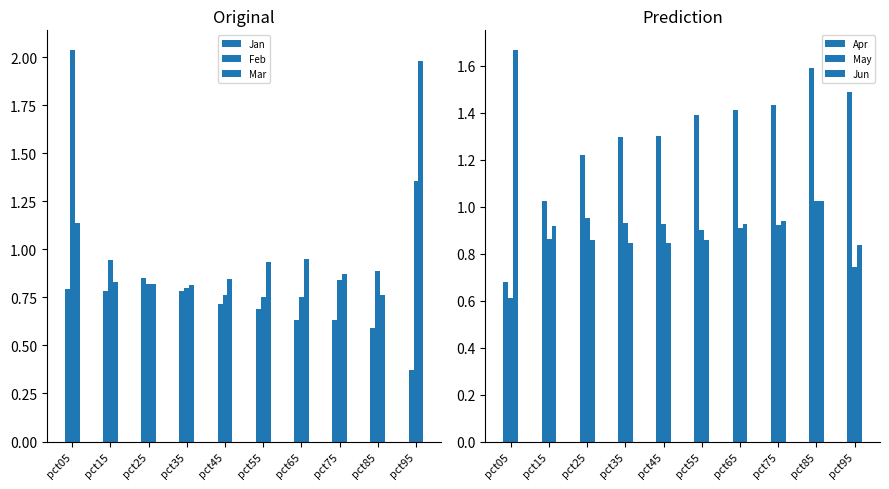

Reading left to right, what are all the values shown in this chart?

Jan: 0.8	0.8	0.9	0.8	0.7	0.7	0.6	0.6	0.6	0.4
Feb: 2.0	0.9	0.8	0.8	0.8	0.7	0.8	0.8	0.9	1.4
Mar: 1.1	0.8	0.8	0.8	0.8	0.9	1.0	0.9	0.8	2.0
Apr: 0.7	1.0	1.2	1.3	1.3	1.4	1.4	1.4	1.6	1.5
May: 0.6	0.9	1.0	0.9	0.9	0.9	0.9	0.9	1.0	0.7
Jun: 1.7	0.9	0.9	0.8	0.8	0.9	0.9	0.9	1.0	0.8